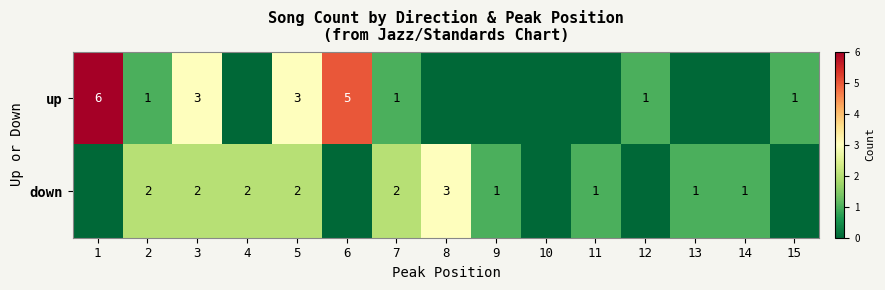

What is the sum of the down values at 5 and 11?

3